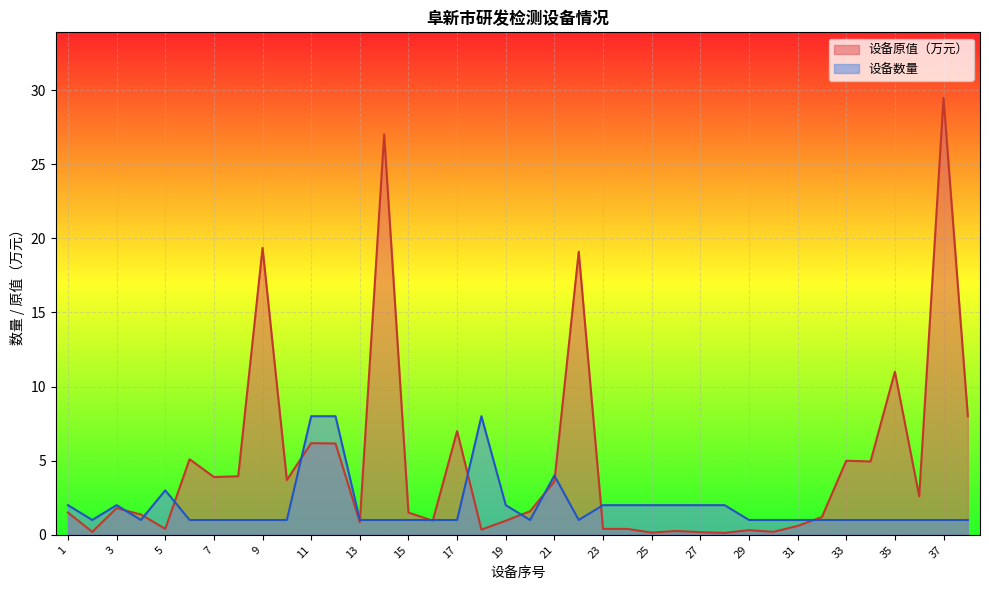

Reading right to left, what are all the values shown in this chart?

设备数量: 38=1.0	37=1.0	36=1.0	35=1.0	34=1.0	33=1.0	32=1.0	31=1.0	30=1.0	29=1.0	28=2.0	27=2.0	26=2.0	25=2.0	24=2.0	23=2.0	22=1.0	21=4.0	20=1.0	19=2.0	18=8.0	17=1.0	16=1.0	15=1.0	14=1.0	13=1.0	12=8.0	11=8.0	10=1.0	9=1.0	8=1.0	7=1.0	6=1.0	5=3.0	4=1.0	3=2.0	2=1.0	1=2.0
设备原值（万元）: 38=8.0	37=29.5	36=2.6	35=11.0	34=5.0	33=5.0	32=1.2	31=0.6	30=0.2	29=0.3	28=0.1	27=0.2	26=0.3	25=0.1	24=0.4	23=0.4	22=19.1	21=3.6	20=1.6	19=0.9	18=0.3	17=7.0	16=0.9	15=1.5	14=27.0	13=0.8	12=6.2	11=6.2	10=3.7	9=19.4	8=4.0	7=3.9	6=5.1	5=0.4	4=1.4	3=1.8	2=0.2	1=1.5